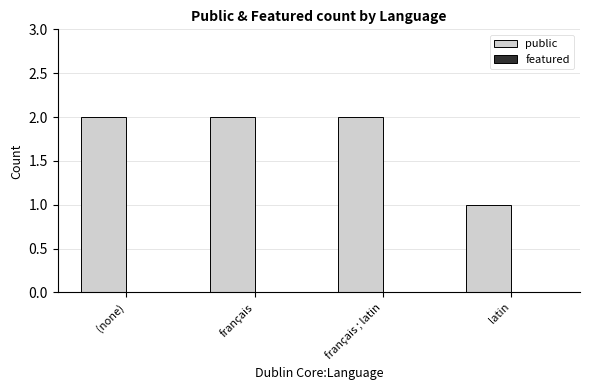

Does the chart contain any negative values?

No